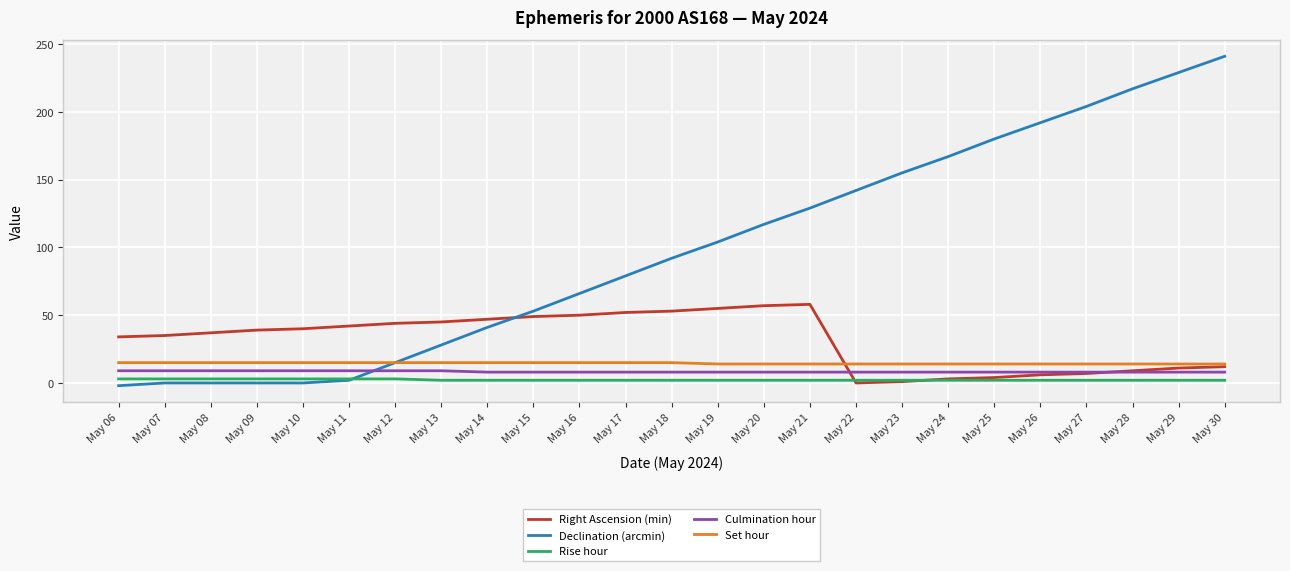

What is the greatest value displayed?

241